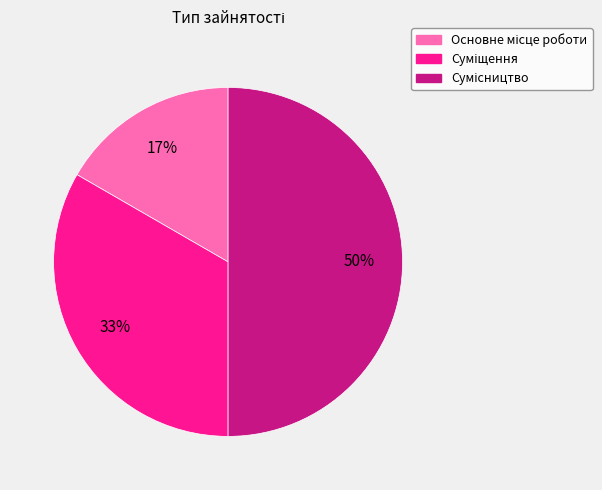

Count the number of slices in the pie.

3